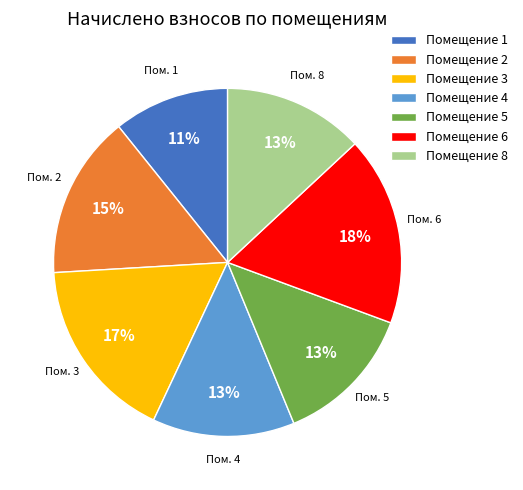

To the nearest percent, what percentage of the pie is Помещение 3?

17%